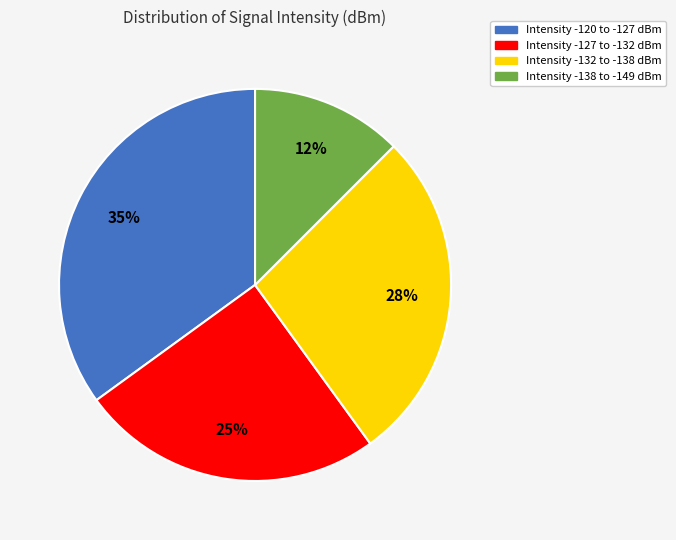

Is there a majority slice in this chart?

No